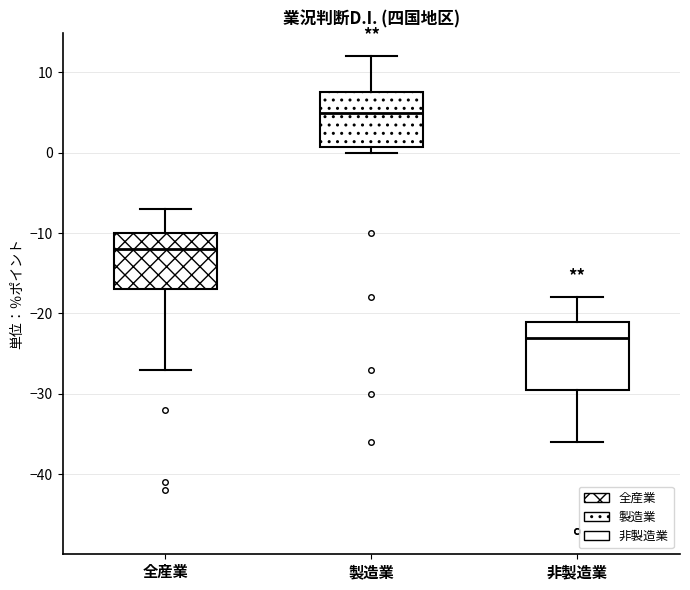

Which box's median line is the lowest?

非製造業